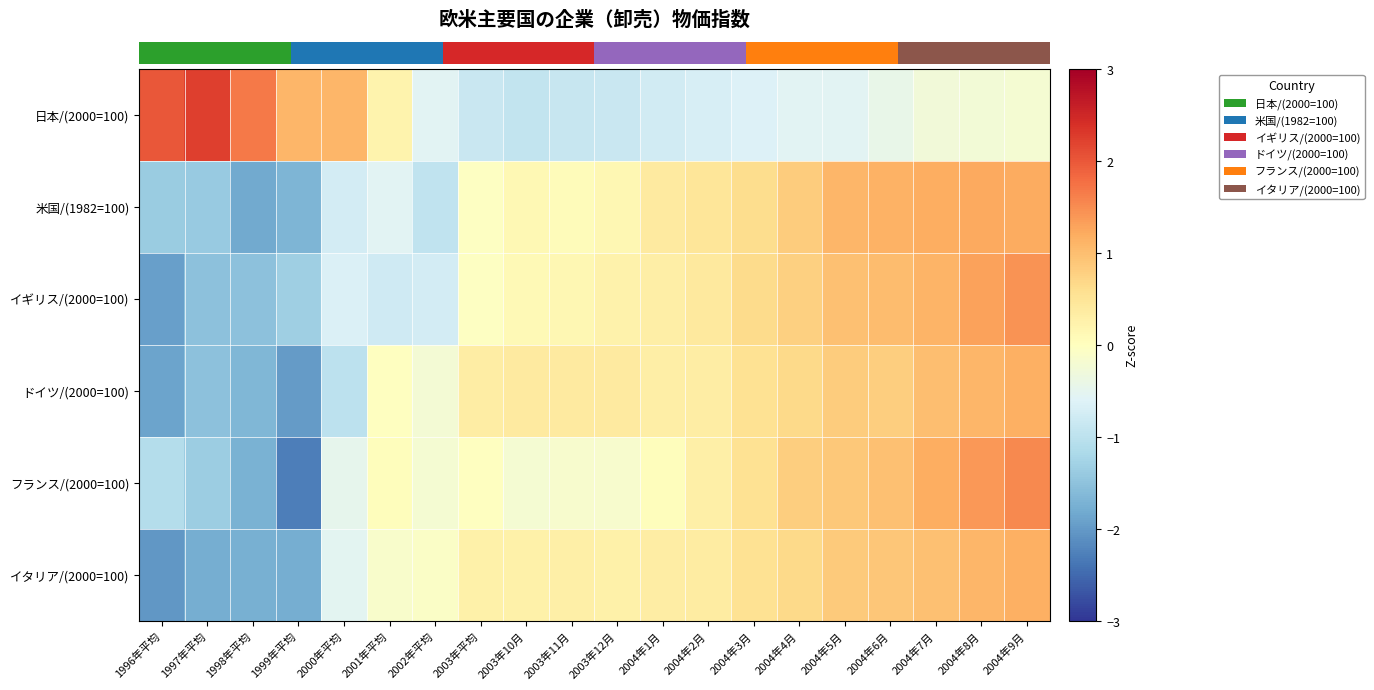

What is the total value across all series at 2003年平均?

-0.3